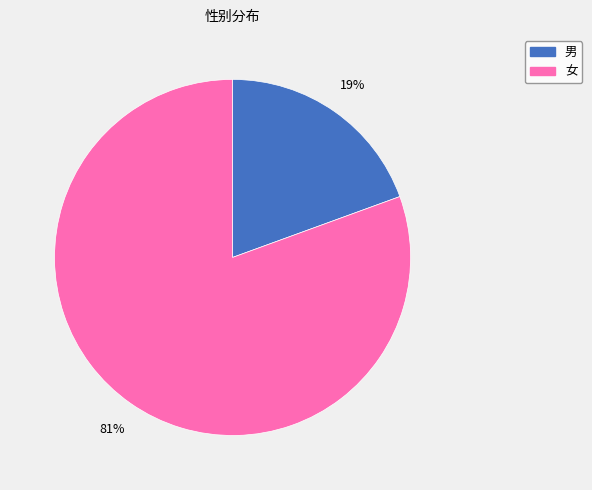

Between 女 and 男, which is larger?

女